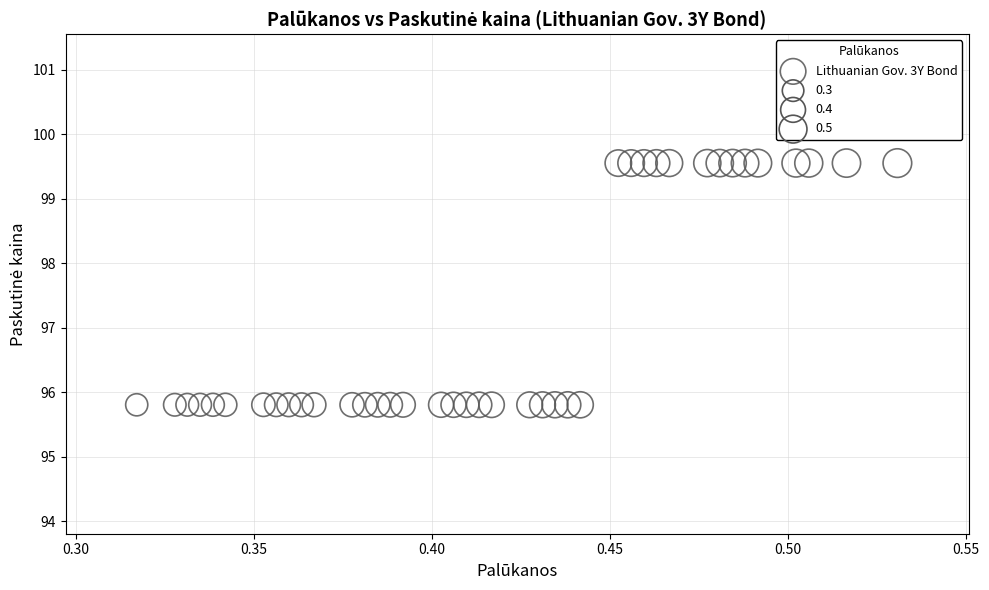

What is the range of Y values (max minus min)?

3.7